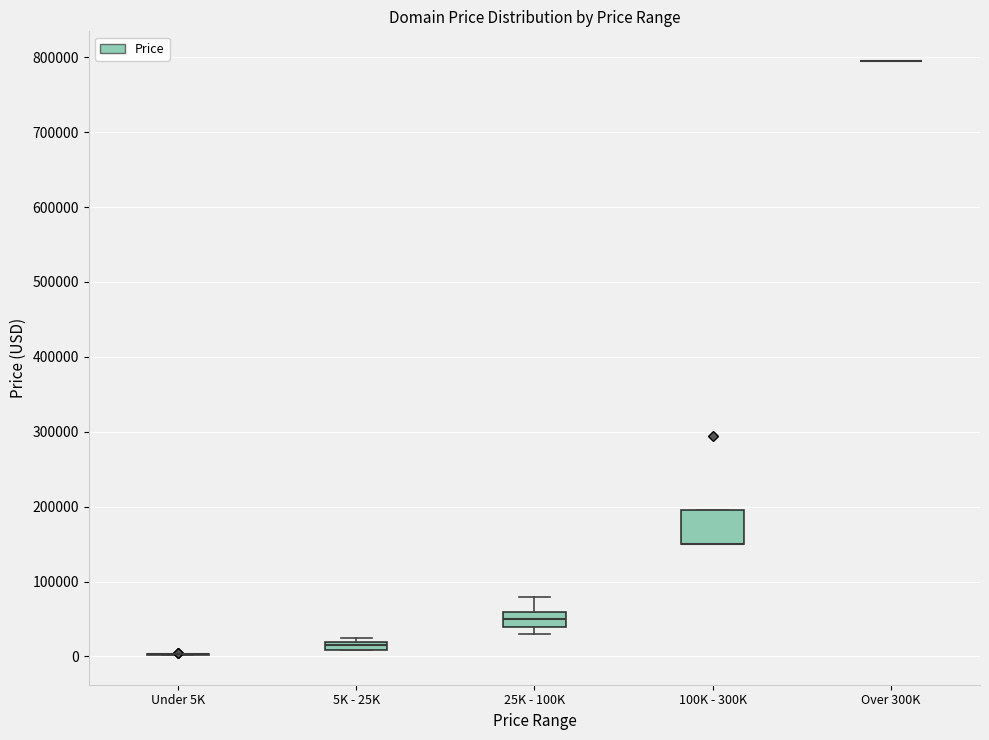

Comparing the boxes themselves (not the whiskers), which one is the tallest?

100K - 300K